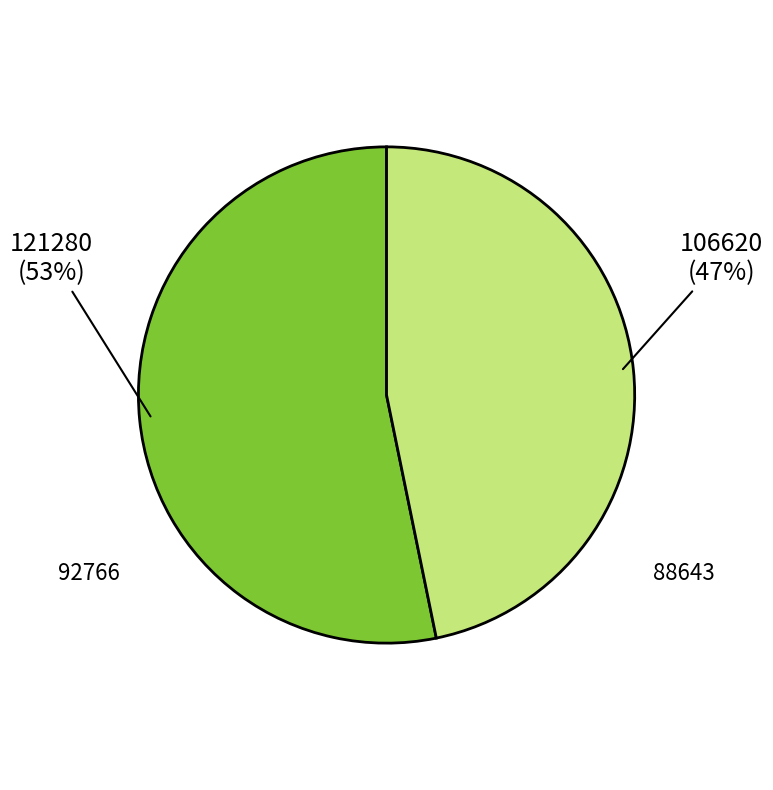

To the nearest percent, what is the difference between the largest and smallest slice percentages?

6%